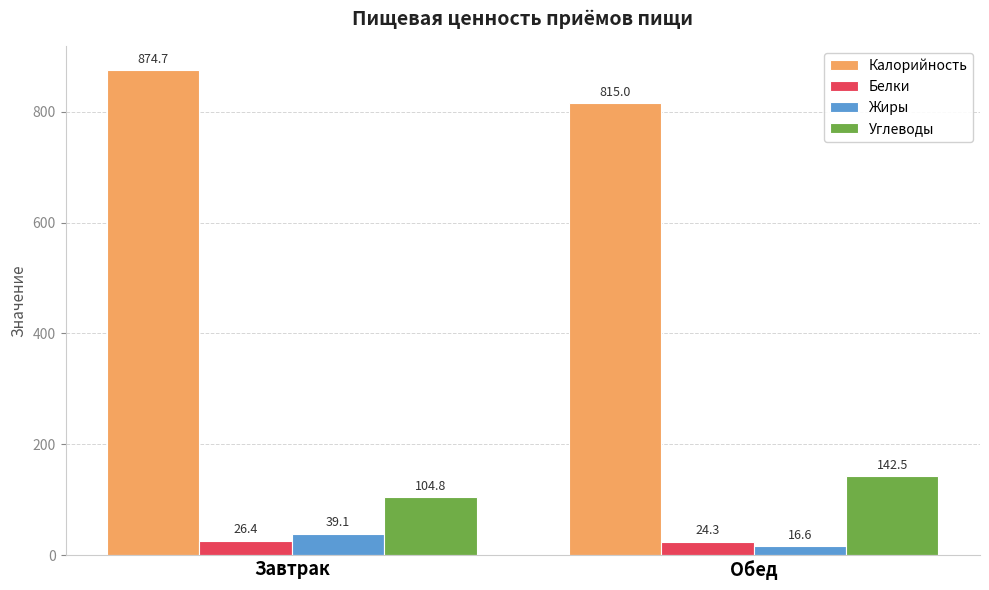

Reading right to left, list all the values displayed in this chart.

Калорийность: Обед=815.0	Завтрак=874.7
Белки: Обед=24.3	Завтрак=26.4
Жиры: Обед=16.6	Завтрак=39.1
Углеводы: Обед=142.5	Завтрак=104.8